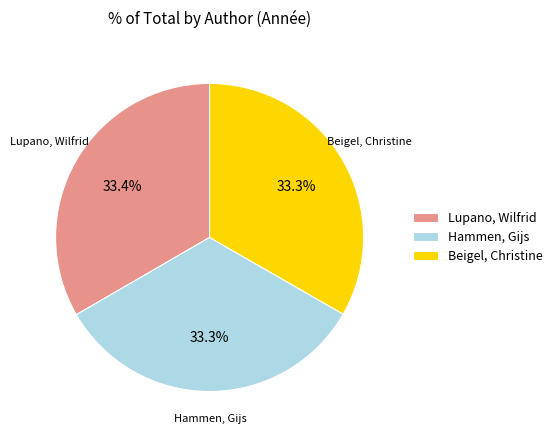

What is the ratio of the value at Lupano, Wilfrid to the value at Hammen, Gijs?

1.0